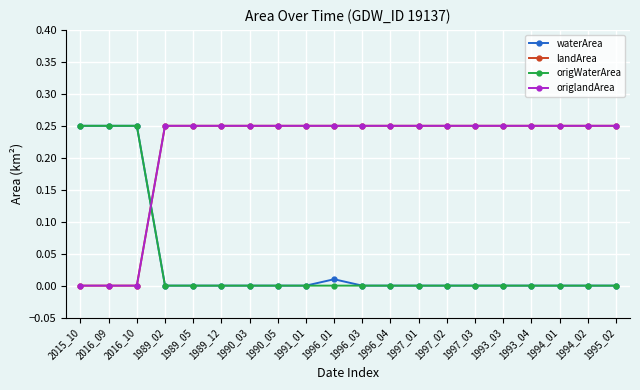

The value of waterArea at 1994_02 is 0.0. True or false?

True